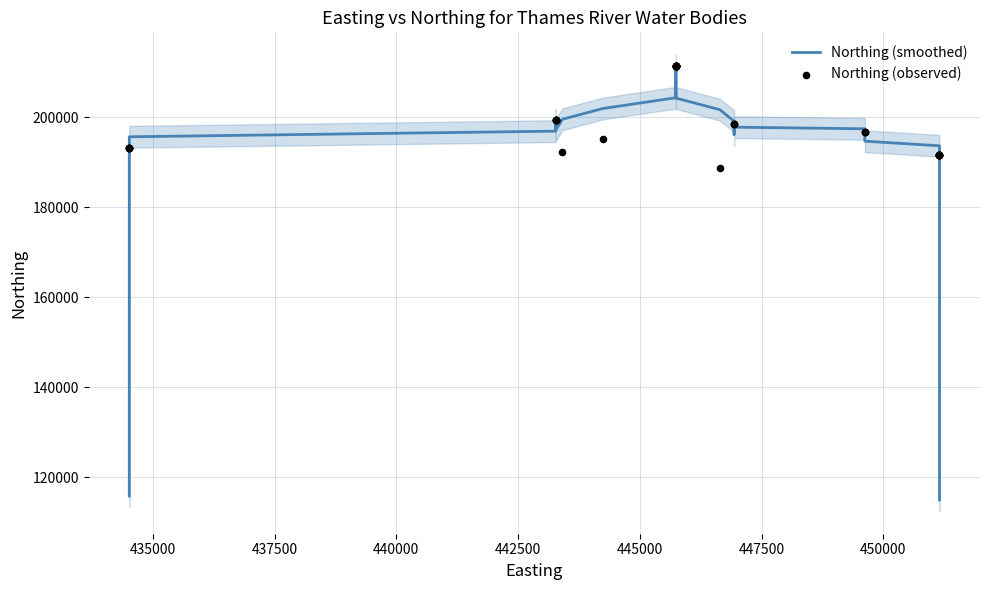

What are all the series names shown in the legend?

Northing (smoothed), Northing (observed)